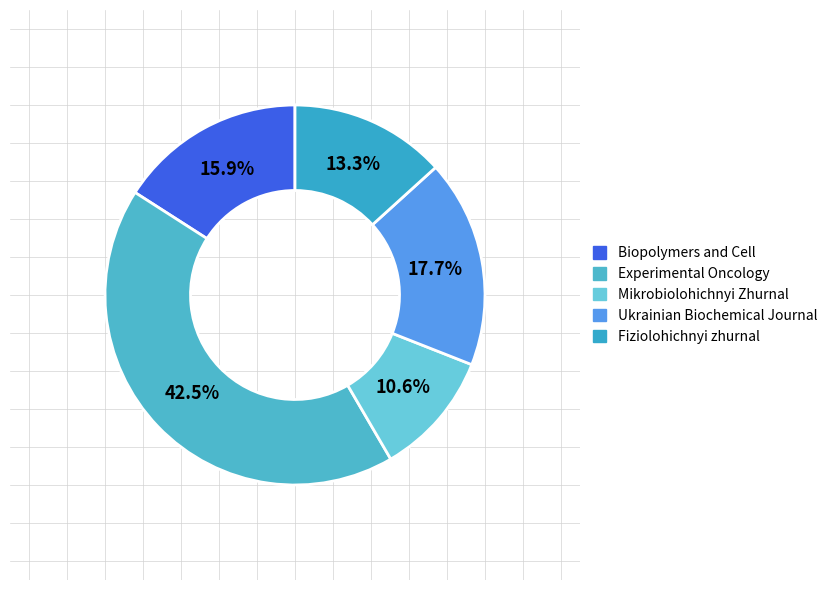

How many segments does this pie chart have?

5